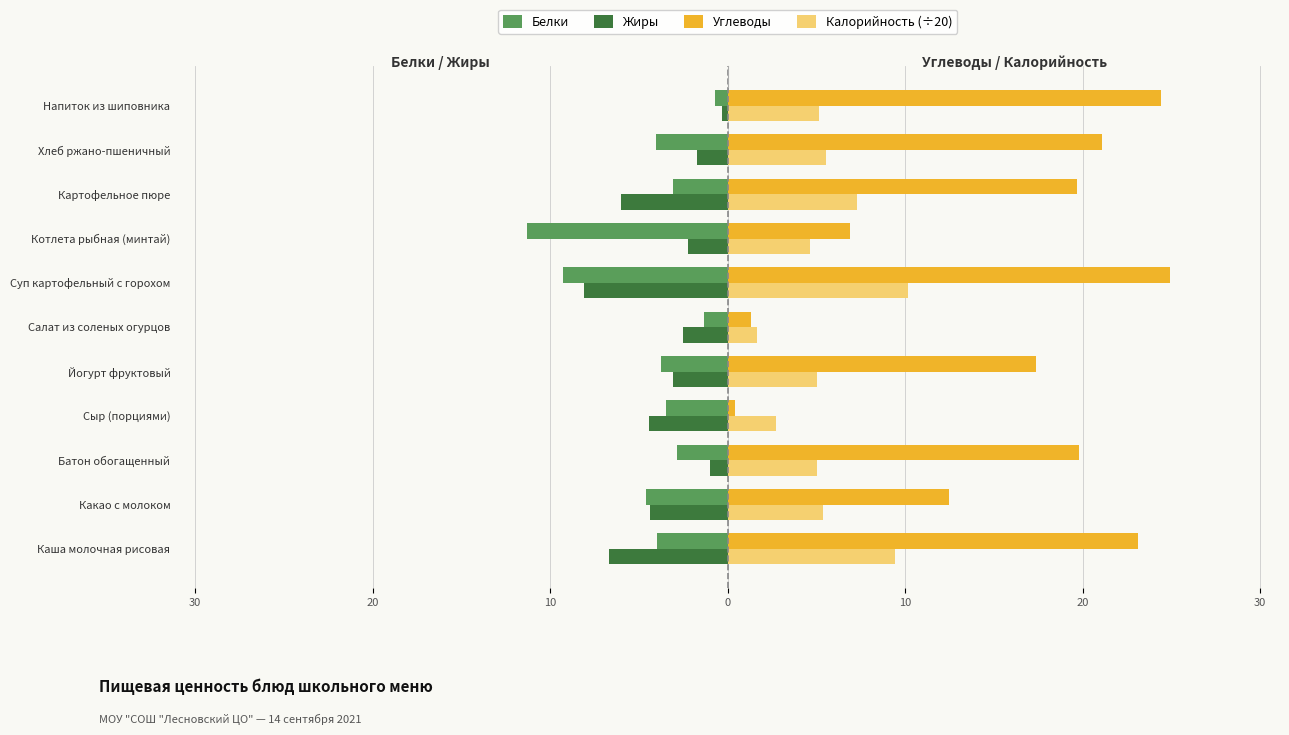

What is the maximum value shown in the chart?

24.9